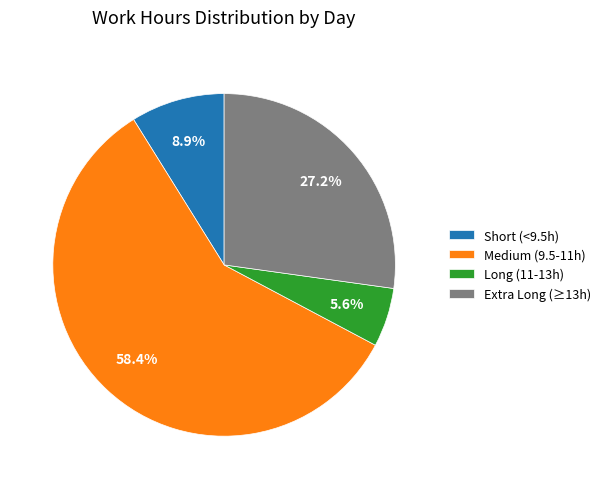

How many slices are in this pie chart?

4